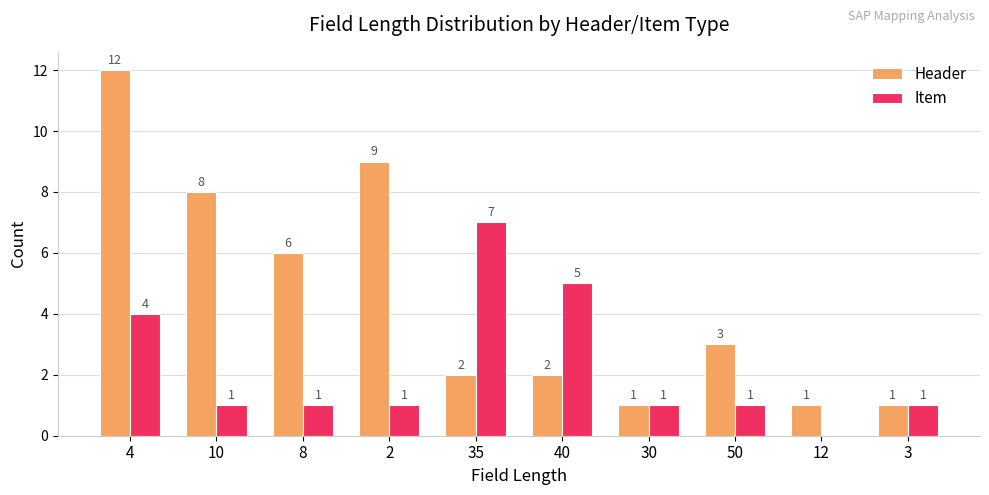

How many distinct data groups are displayed?

2